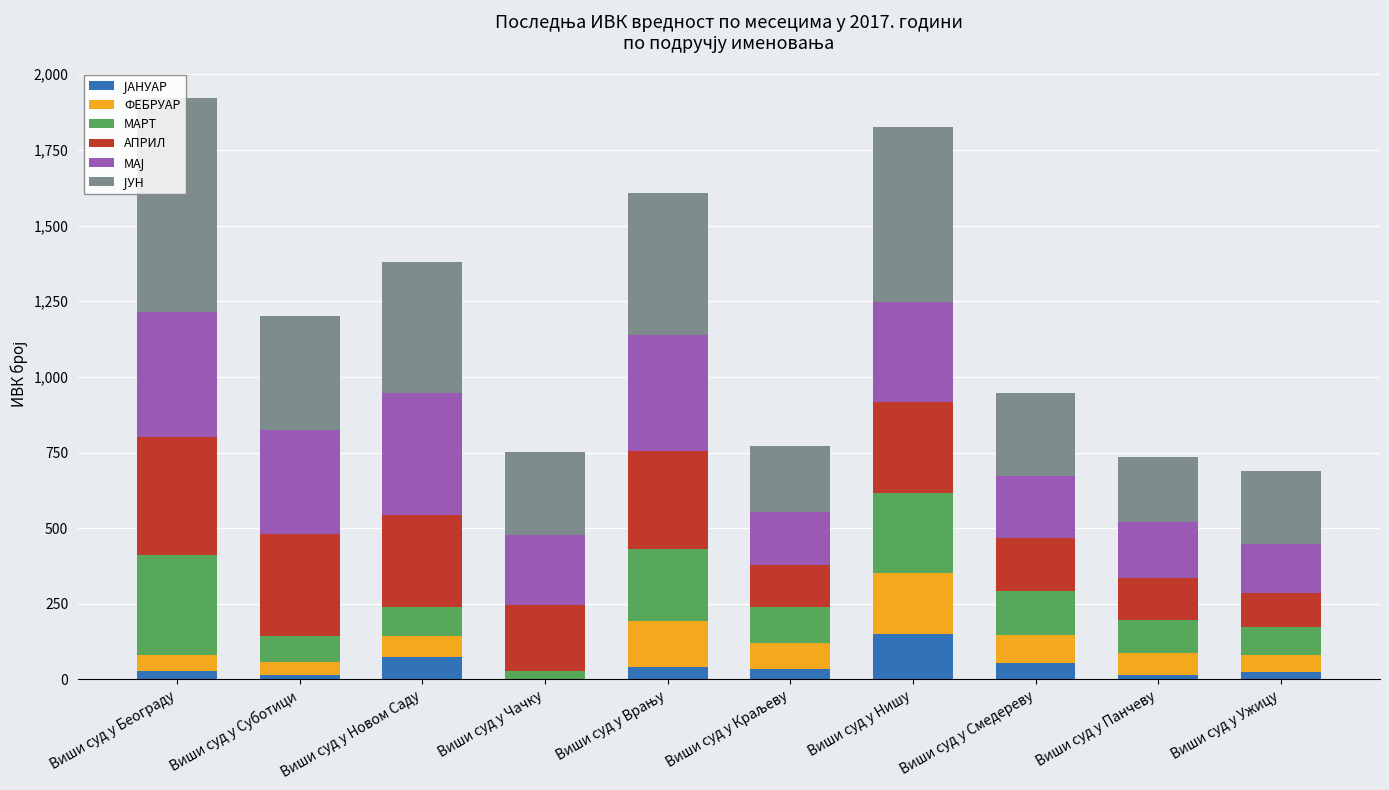

At which label does ЈУН first exceed 377?

Виши суд у Београду